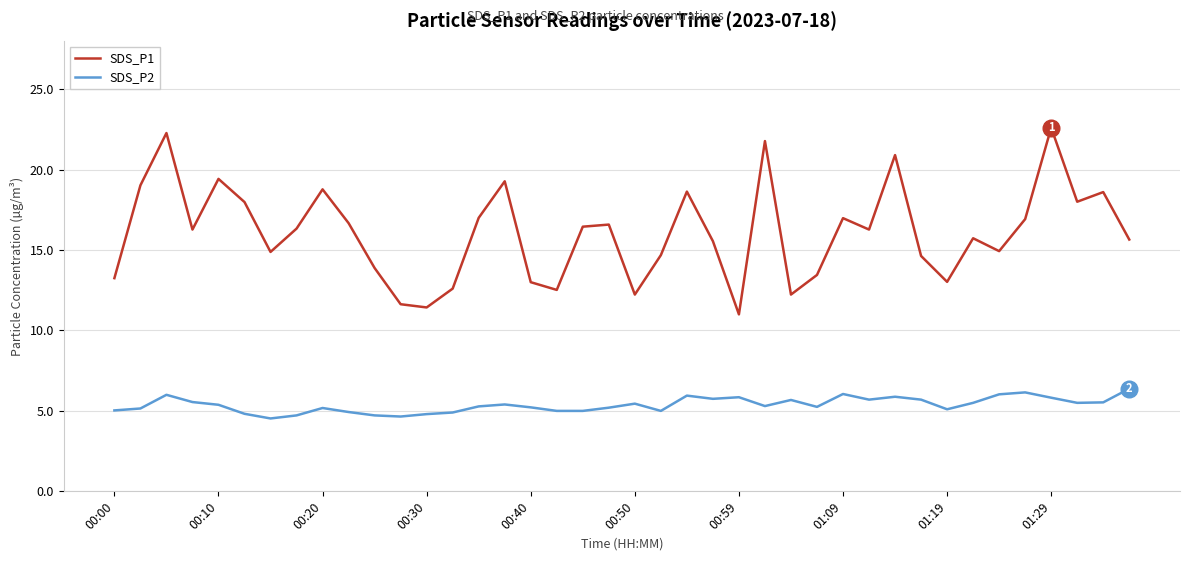

List the series in order of their overall mean, lowest first.

SDS_P2, SDS_P1